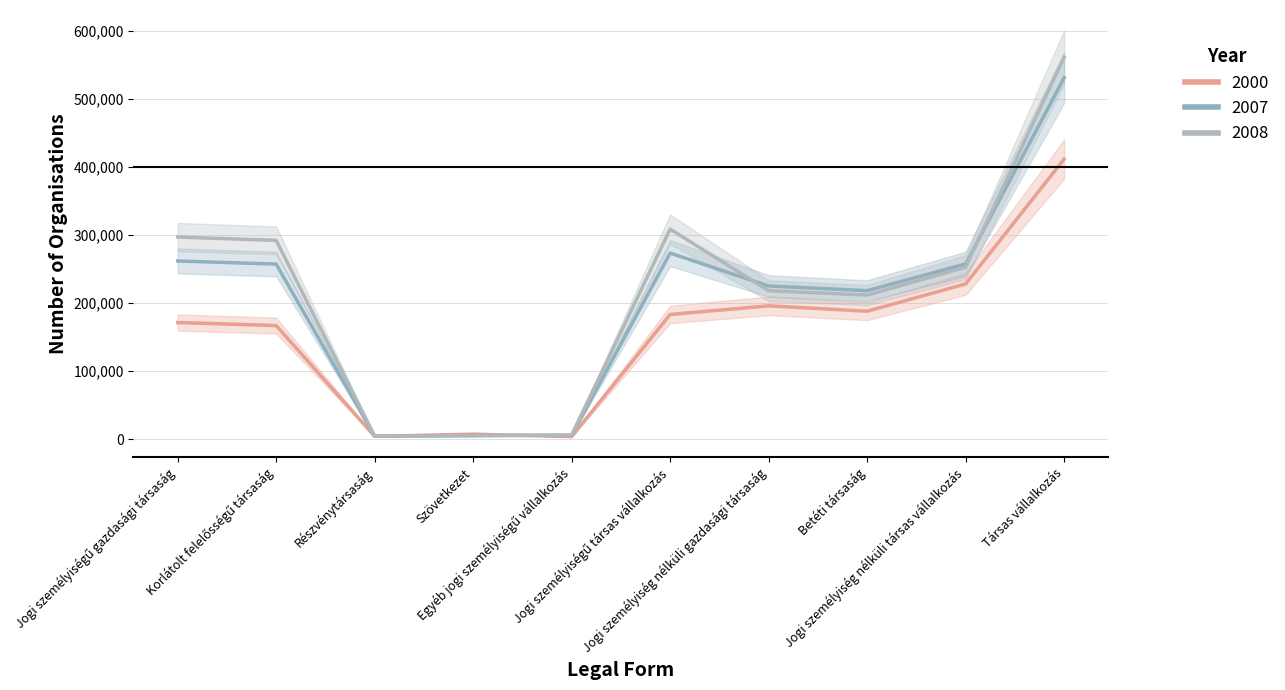

How many times do 2007 and 2000 cross each other?

2